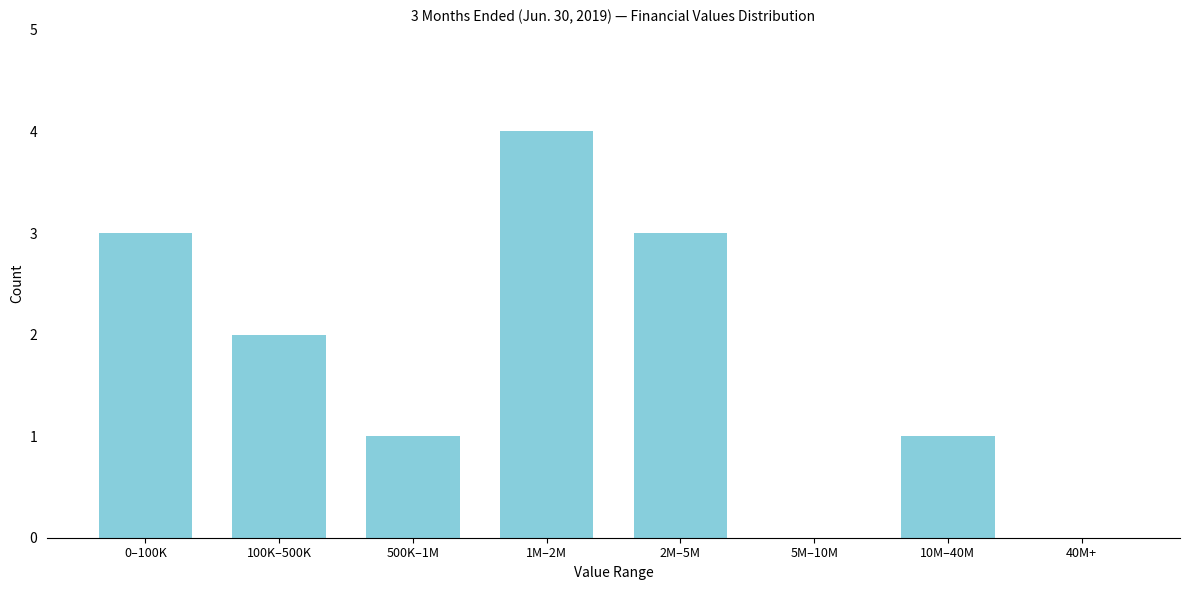

Reading right to left, what are all the values shown in this chart?

40M+=0	10M–40M=1	5M–10M=0	2M–5M=3	1M–2M=4	500K–1M=1	100K–500K=2	0–100K=3